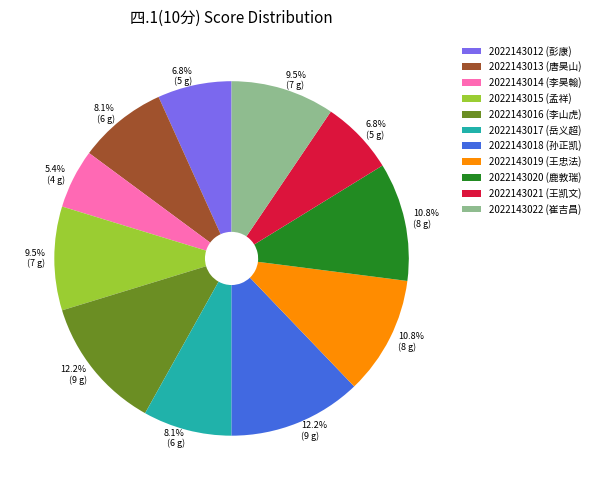

How many slices are in this pie chart?

11